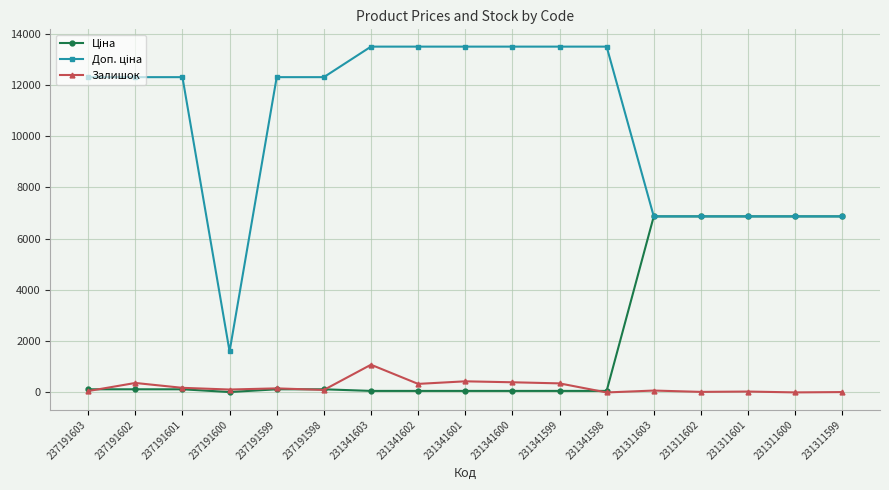

At how many categories does at least one series exceed 6375?

16